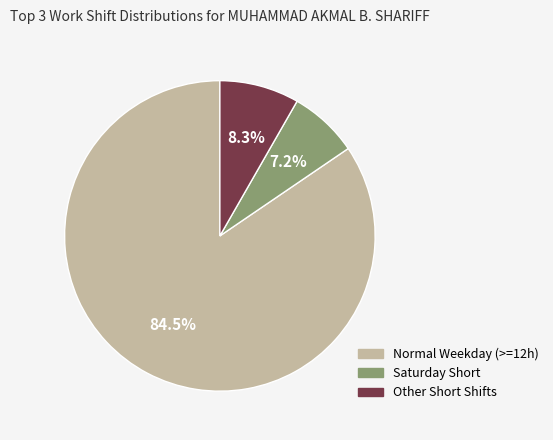

Is there a majority slice in this chart?

Yes